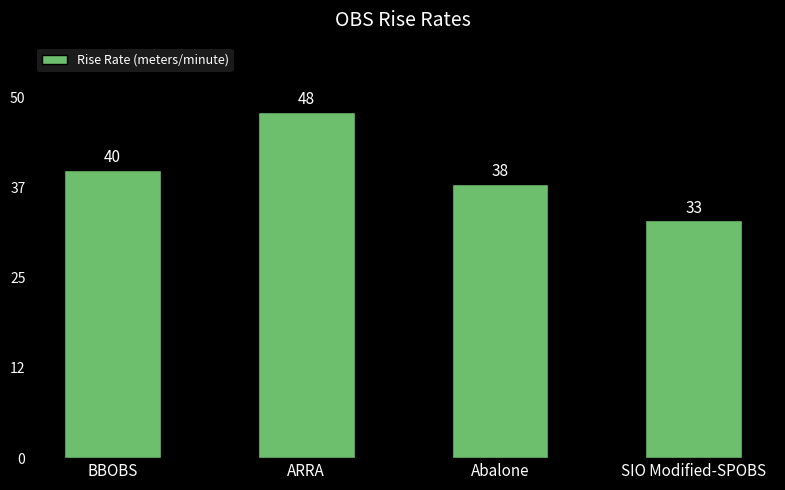

Does the chart contain any negative values?

No